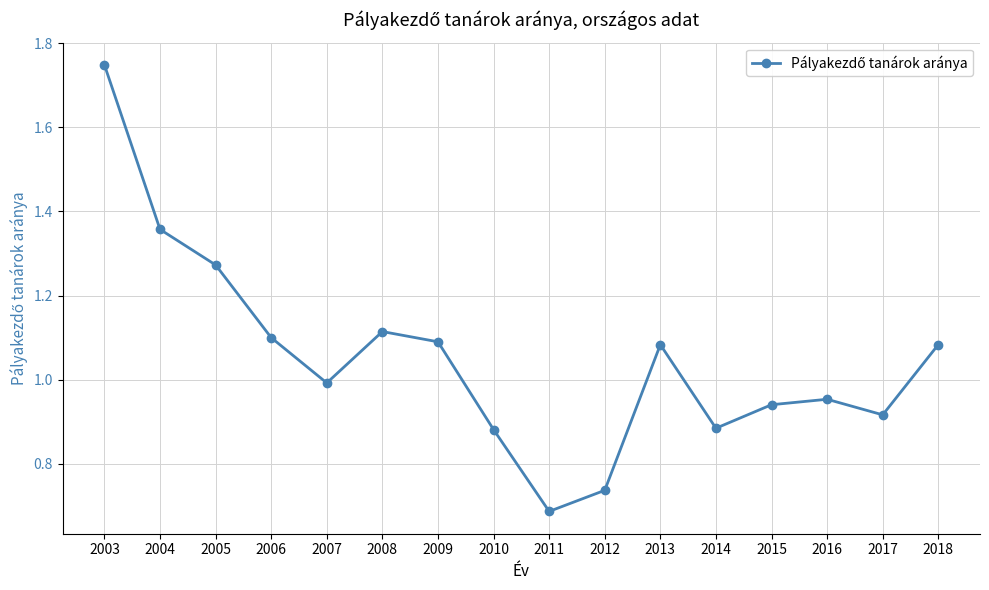

Which category has the lowest value across all series?

2011